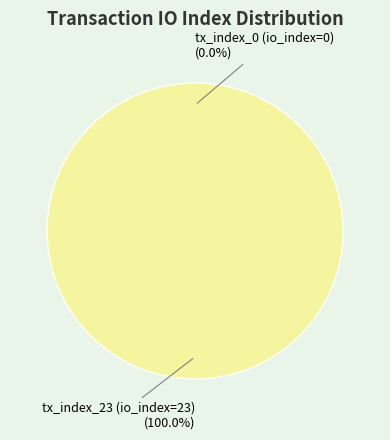

How many segments does this pie chart have?

2